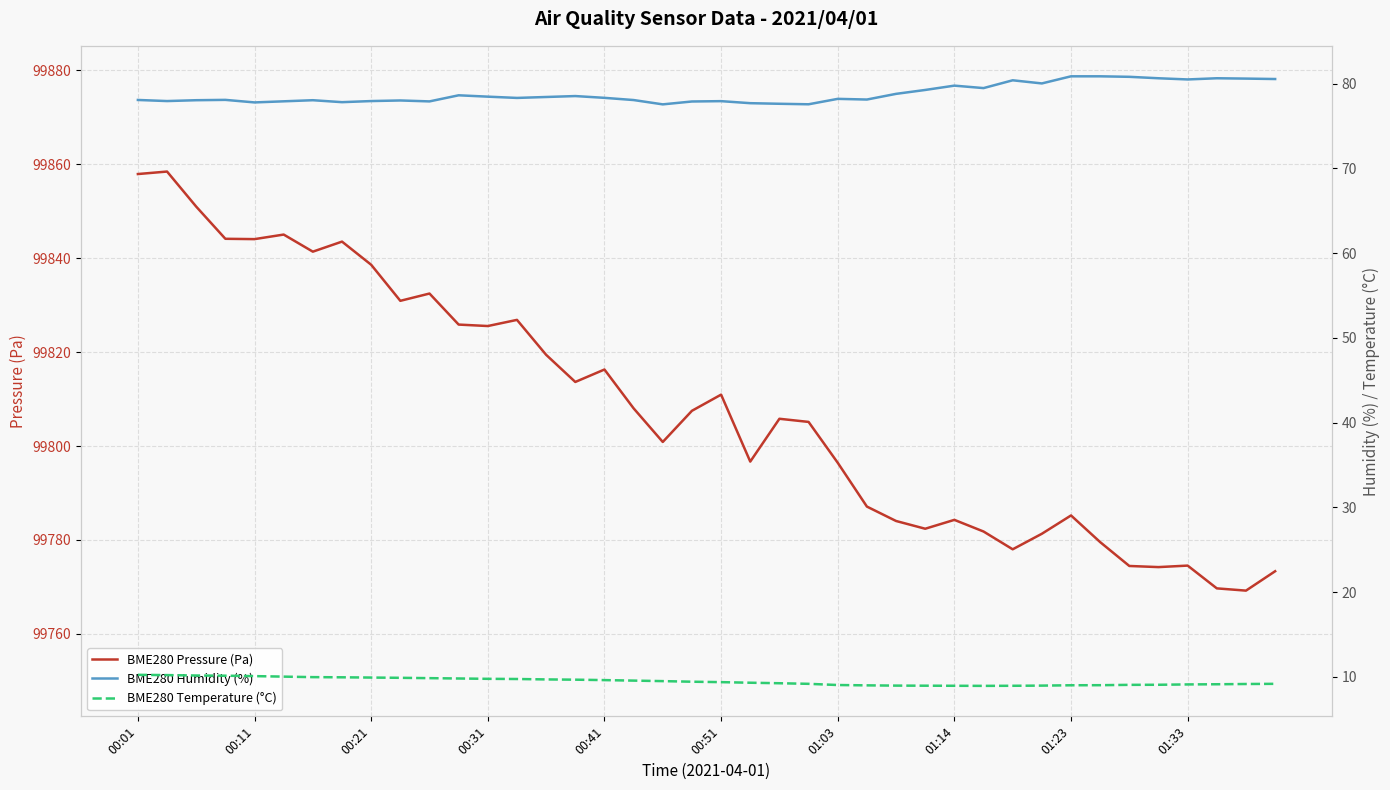

What is the average value of the BME280 Pressure (Pa) series?

99808.1